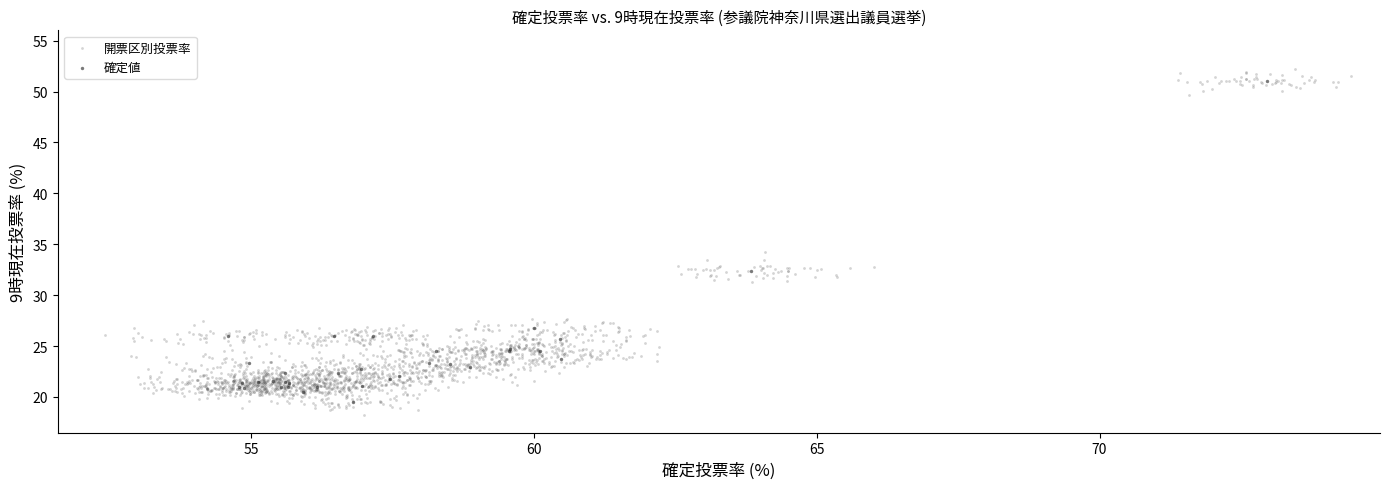

Which series has the widest spread of Y values?

開票区別投票率